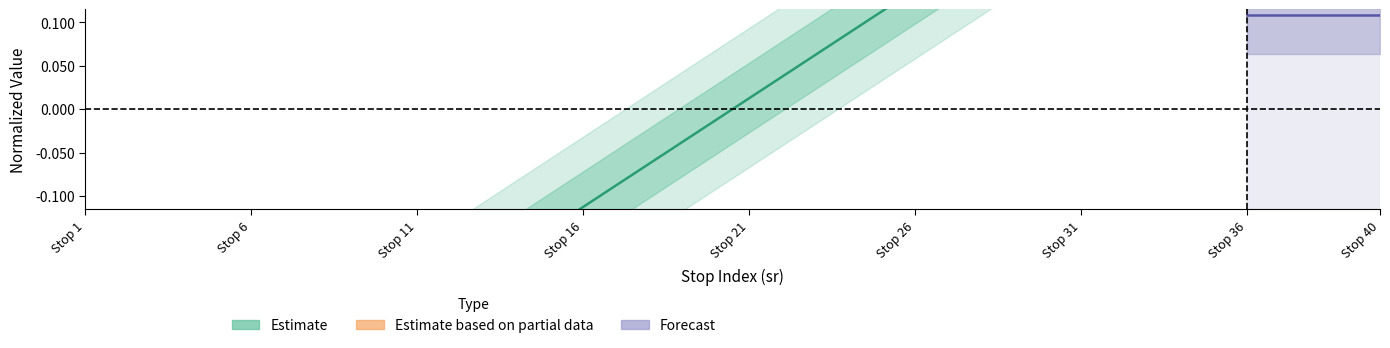

What is the greatest value displayed?

0.5